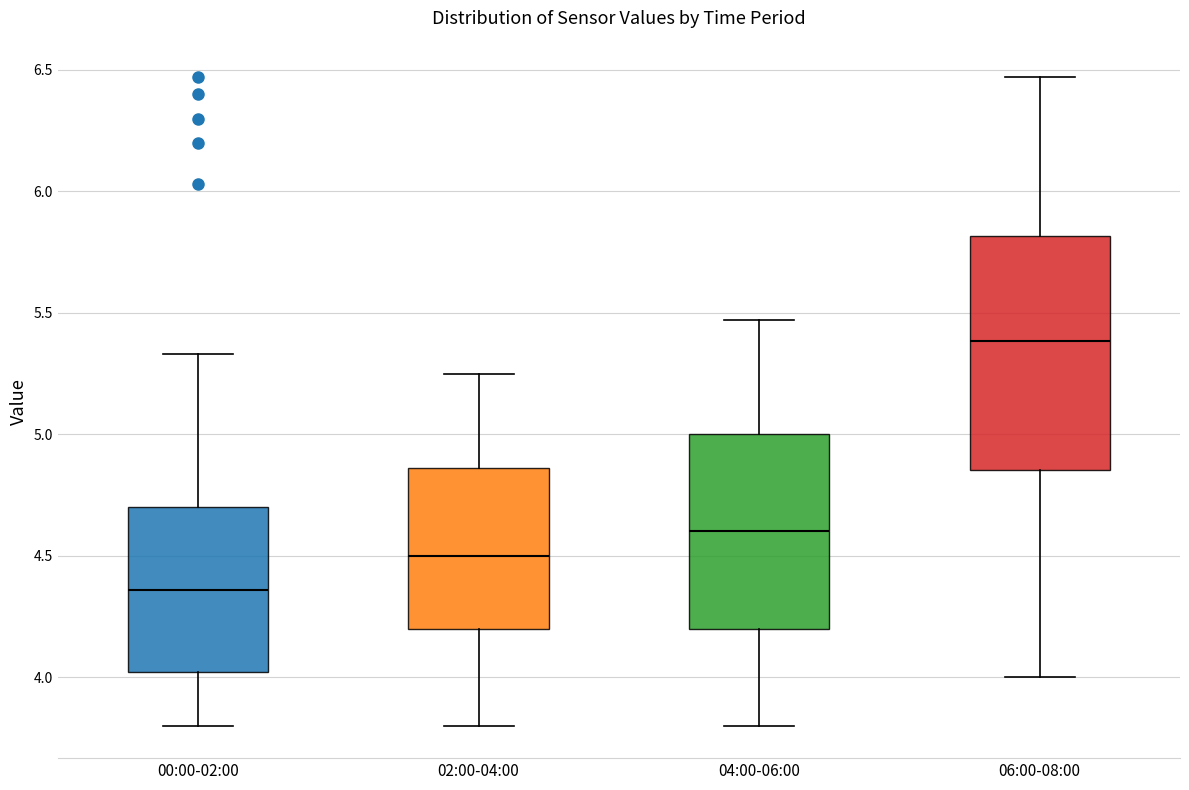

Which box is the tallest, from its lower edge to its upper edge?

06:00-08:00